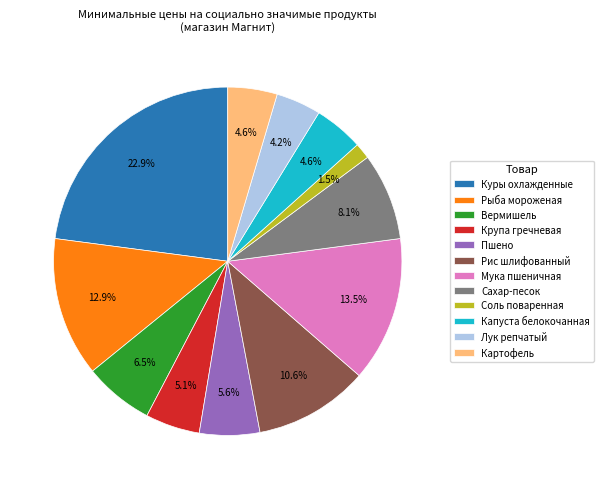

What is the largest slice in the pie chart?

Куры охлажденные